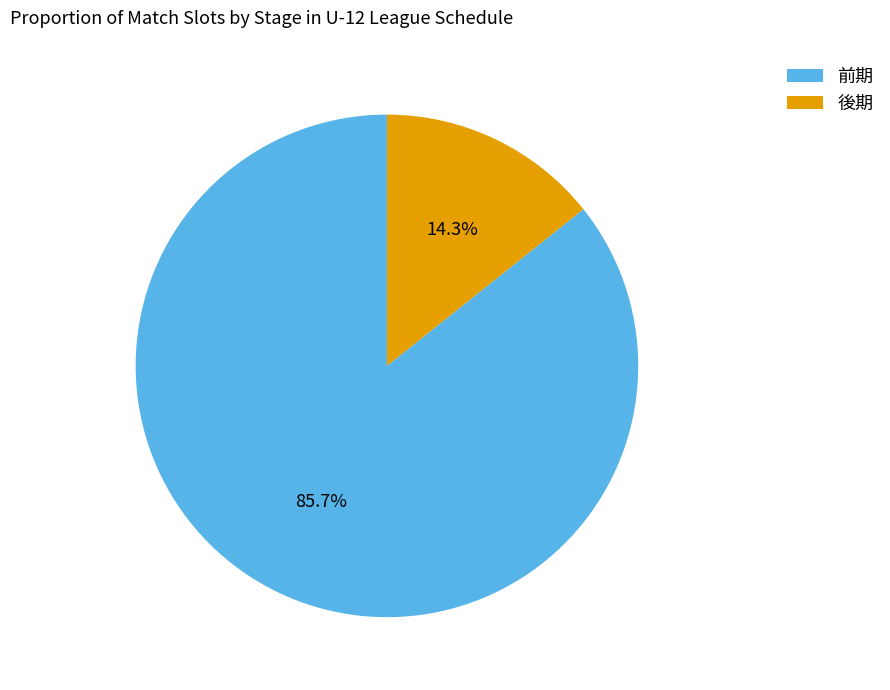

Is 後期 the majority of the pie?

No